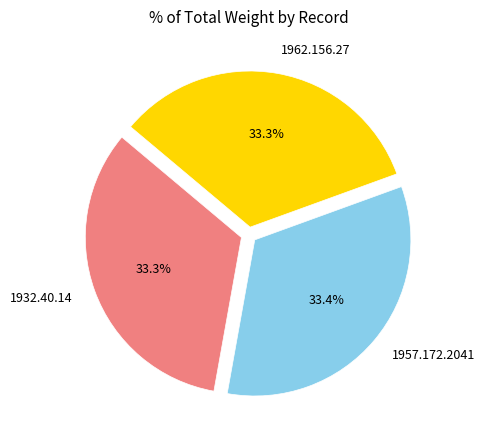

Is 1962.156.27 the majority of the pie?

No